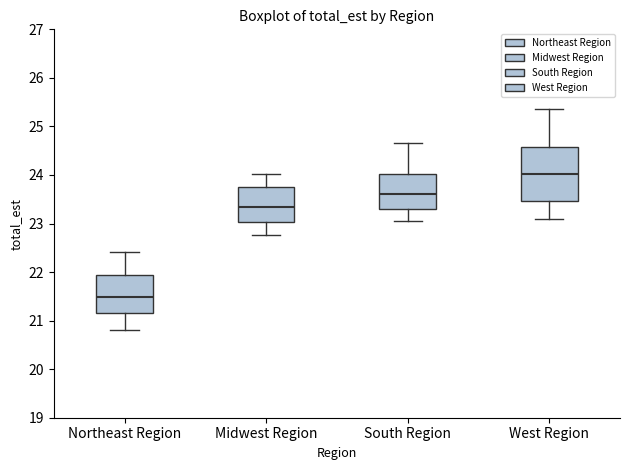

Reading left to right, transcribe this box plot: for each box, give where its median line is, the range the box spans, and where its two whiskers end, as read against the y-axis. The values are not printed on the chart, so give them approximately, as read against the axis.

Northeast Region: median 21.5, box 21.2 to 21.9, whiskers 20.8 to 22.4
Midwest Region: median 23.3, box 23.0 to 23.8, whiskers 22.8 to 24.0
South Region: median 23.6, box 23.3 to 24.0, whiskers 23.1 to 24.7
West Region: median 24.0, box 23.5 to 24.6, whiskers 23.1 to 25.4